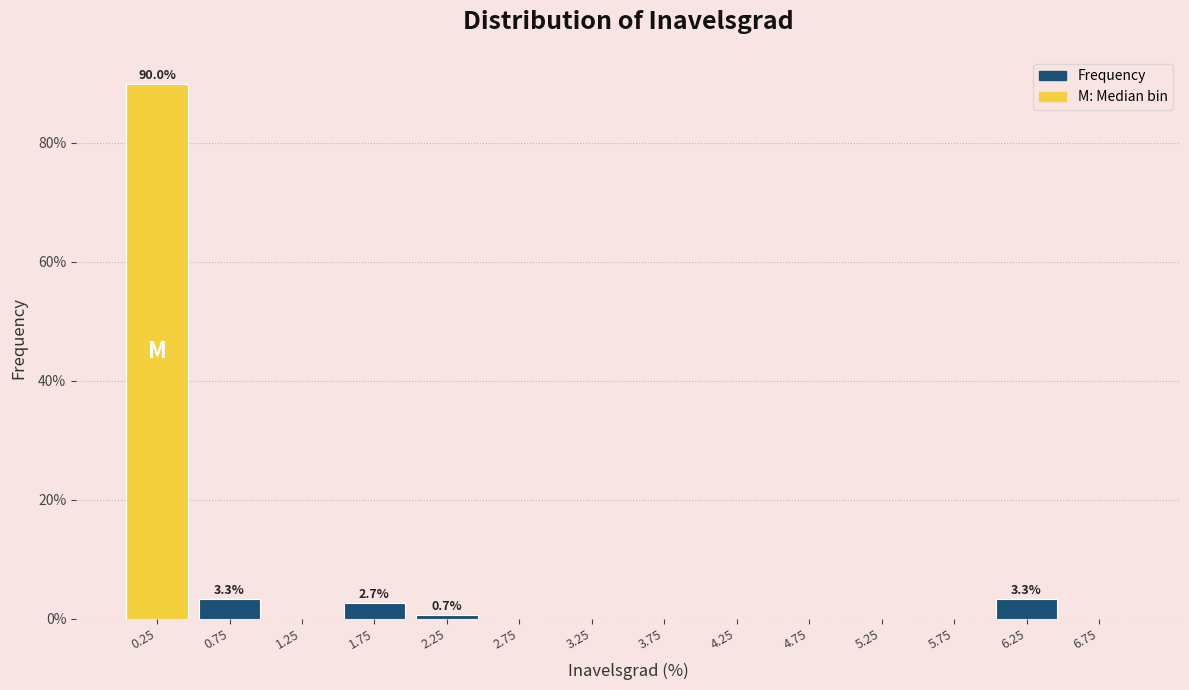

Which range on the x-axis has the tallest bar?

0.0 to 0.5